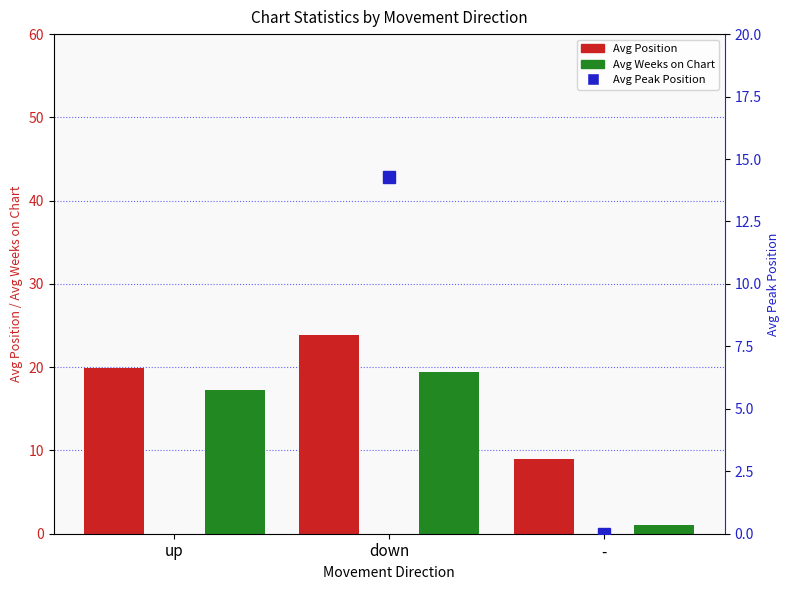

Is it true that Avg Weeks on Chart equals 1.3 at -?

False